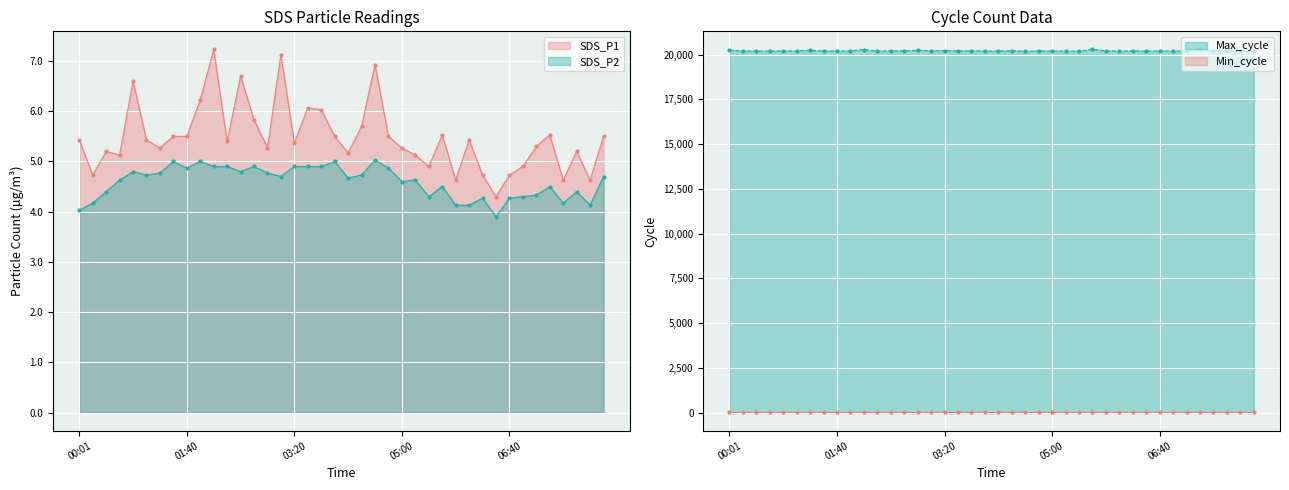

True or false: SDS_P1 and SDS_P2 cross at least once.

False